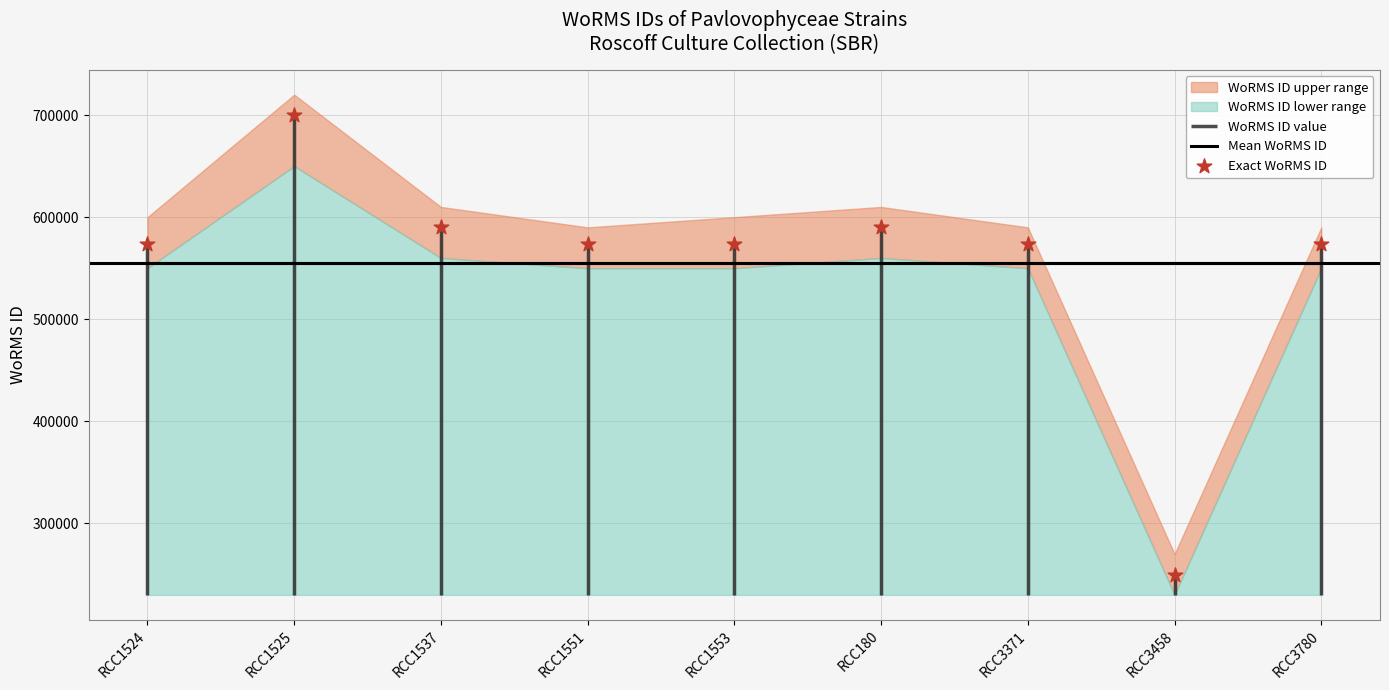

Is the value of Exact WoRMS ID at RCC3458 greater than the value of Mean WoRMS ID at RCC180?

No